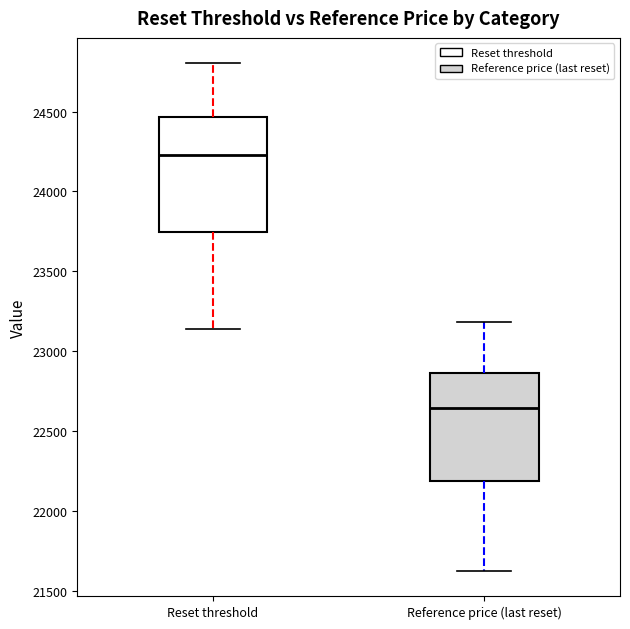

Reading left to right, transcribe this box plot: for each box, give where its median line is, the range the box spans, and where its two whiskers end, as read against the y-axis. The values are not printed on the chart, so give them approximately, as read against the axis.

Reset threshold: median 24250, box 23750 to 24450, whiskers 23150 to 24800
Reference price (last reset): median 22650, box 22200 to 22850, whiskers 21650 to 23200